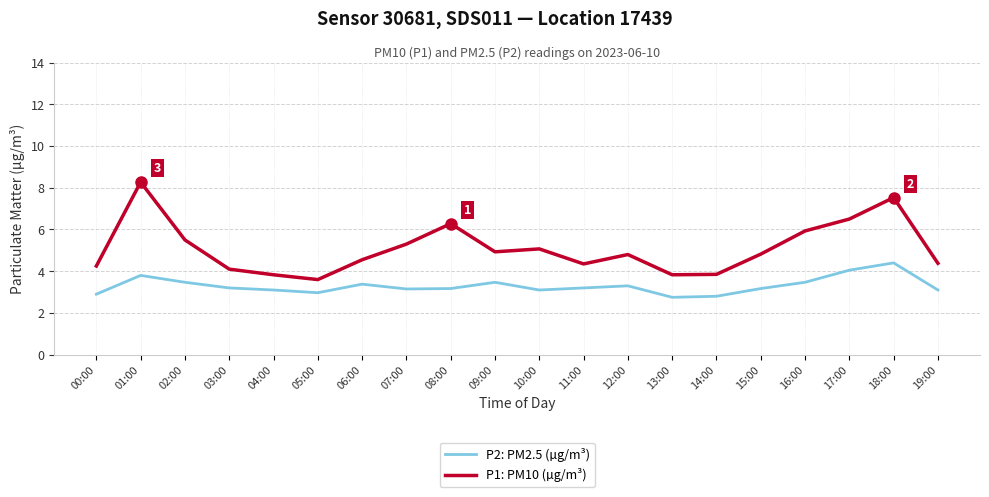

Rank the series by their maximum value, from highest to lowest.

P1: PM10 (µg/m³), P2: PM2.5 (µg/m³)